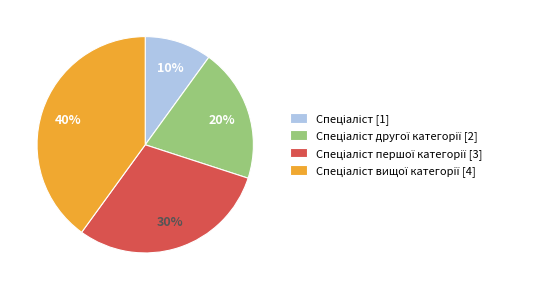

To the nearest percent, what is the difference between the largest and smallest slice percentages?

30%